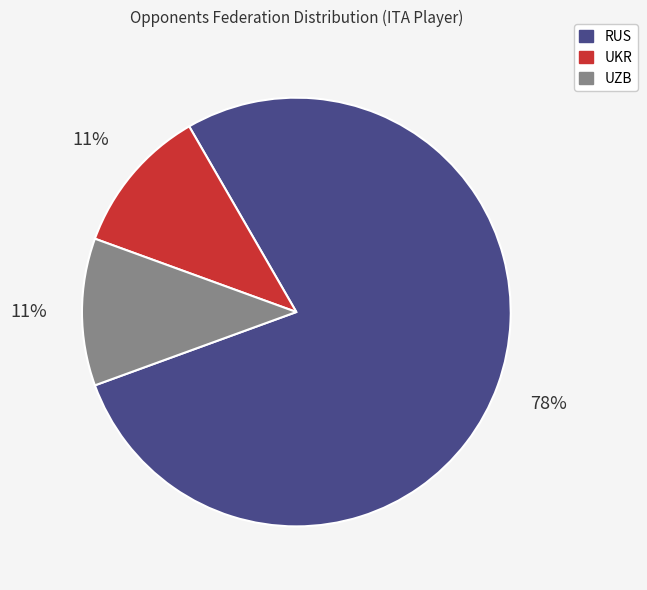

Is there any slice that represents more than half of the pie?

Yes